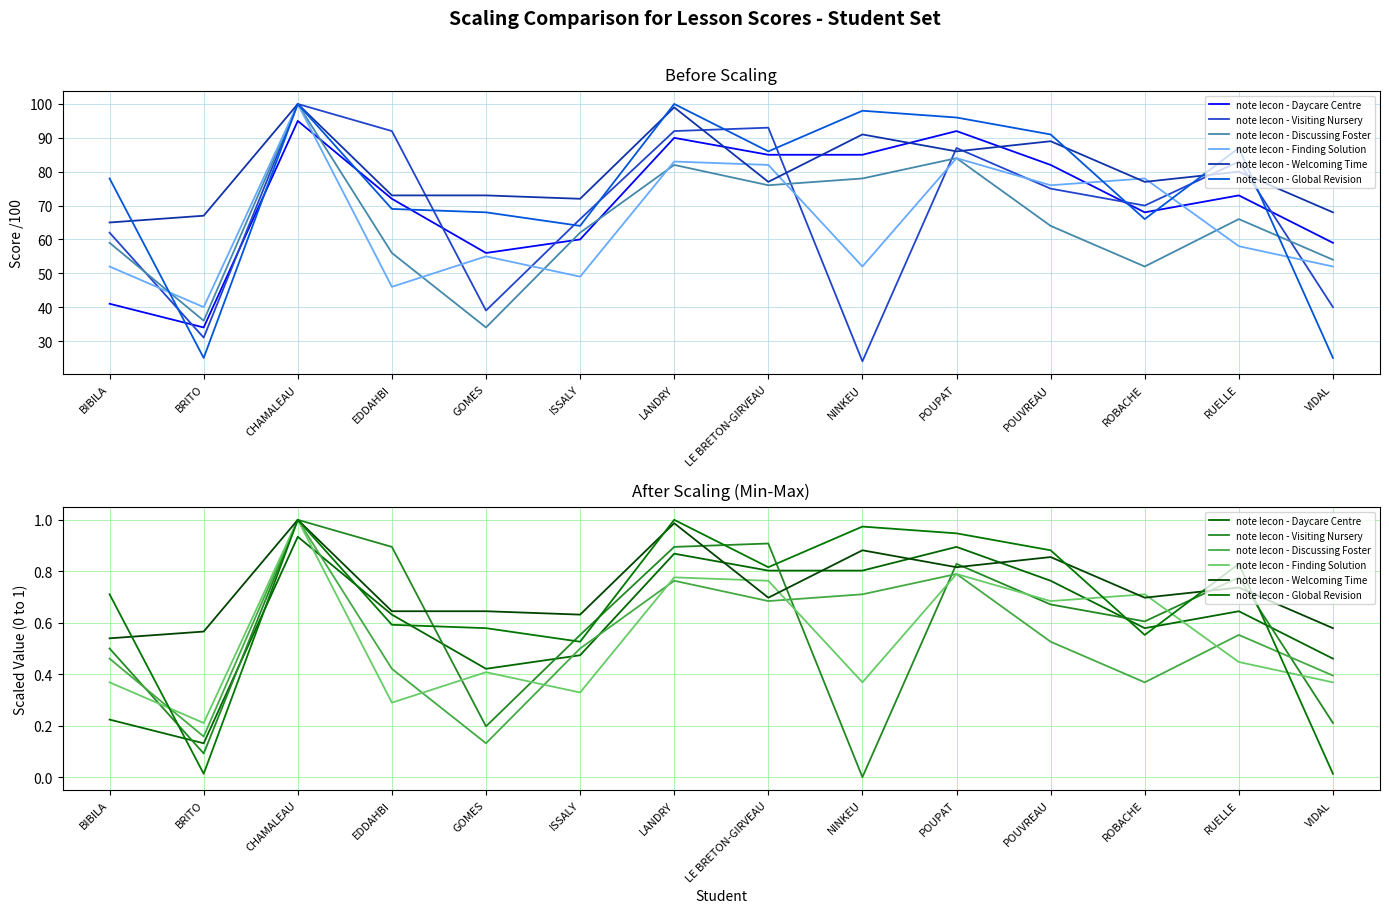

At which category is the sum across all series the highest?

CHAMALEAU